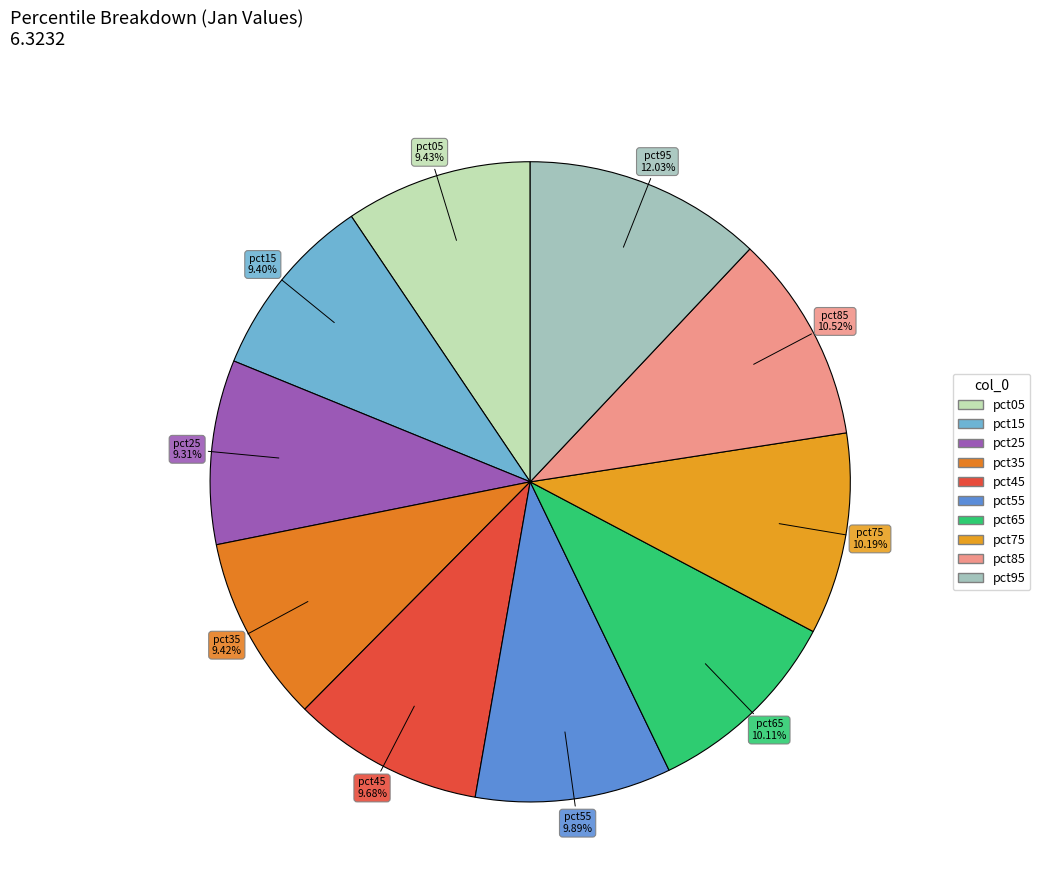

To the nearest percent, what is the difference between the largest and smallest slice percentages?

3%